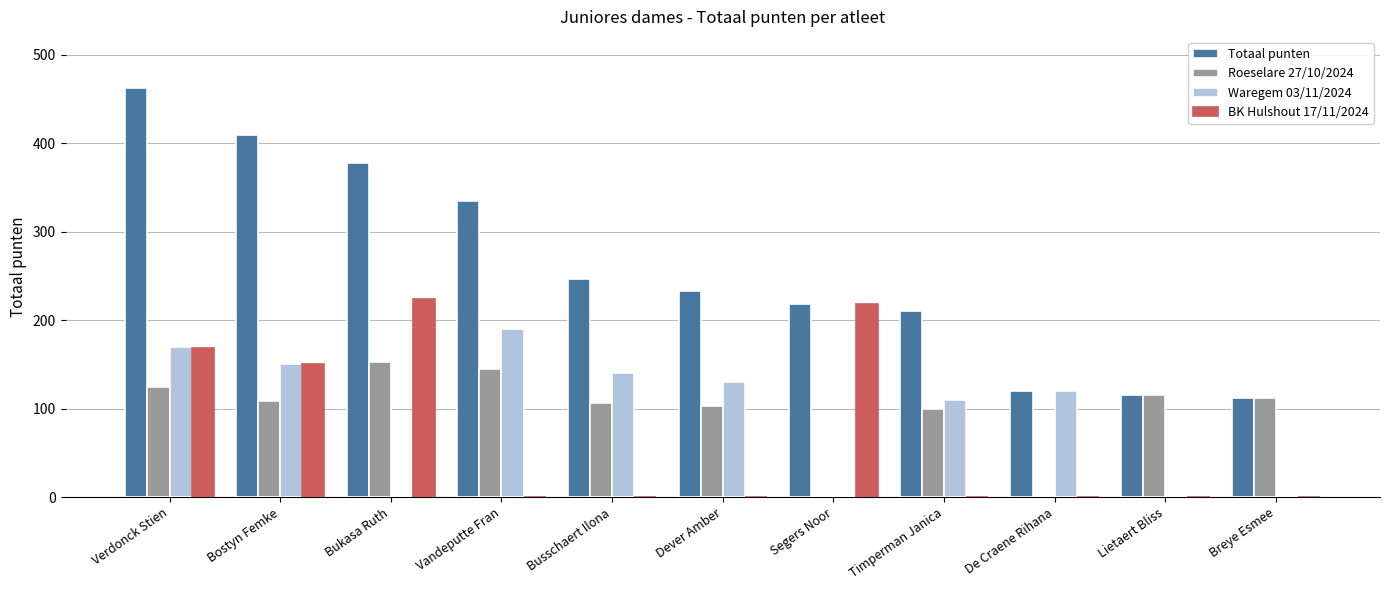

Are the bars grouped side by side (vs. stacked)?

Yes